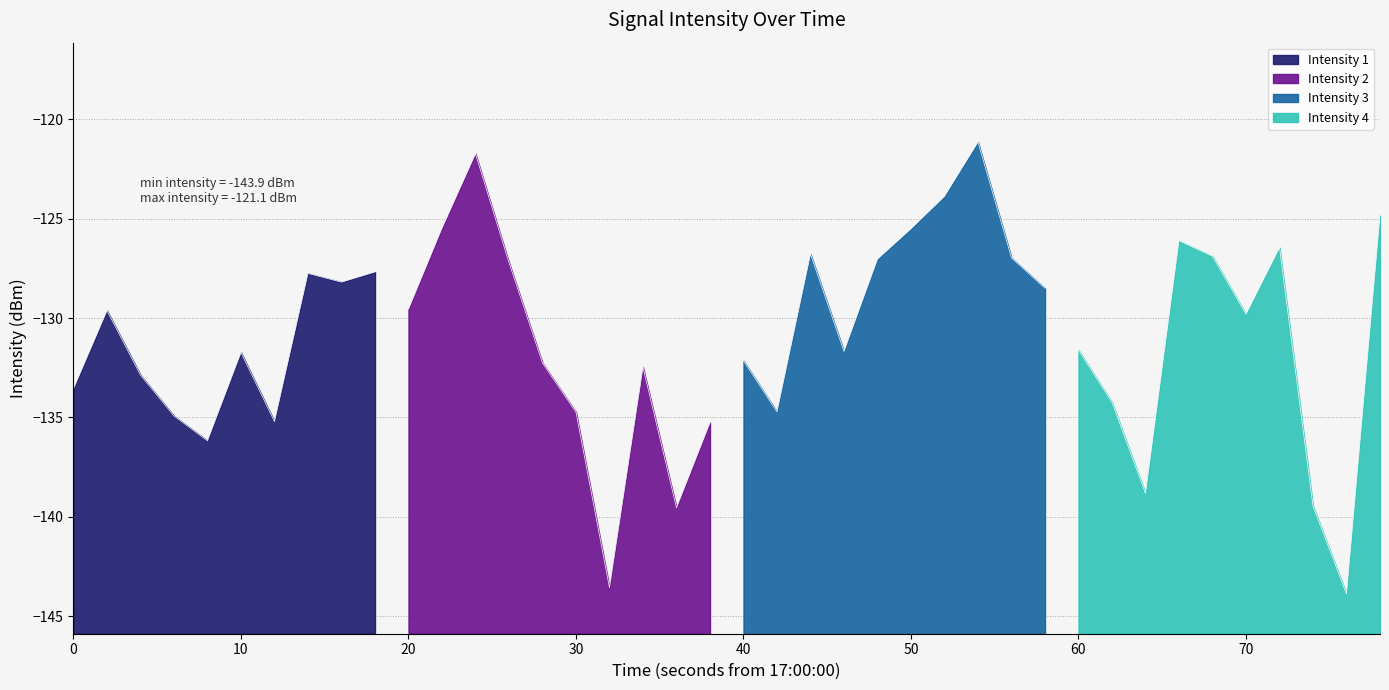

How many data points are less than -129?

23